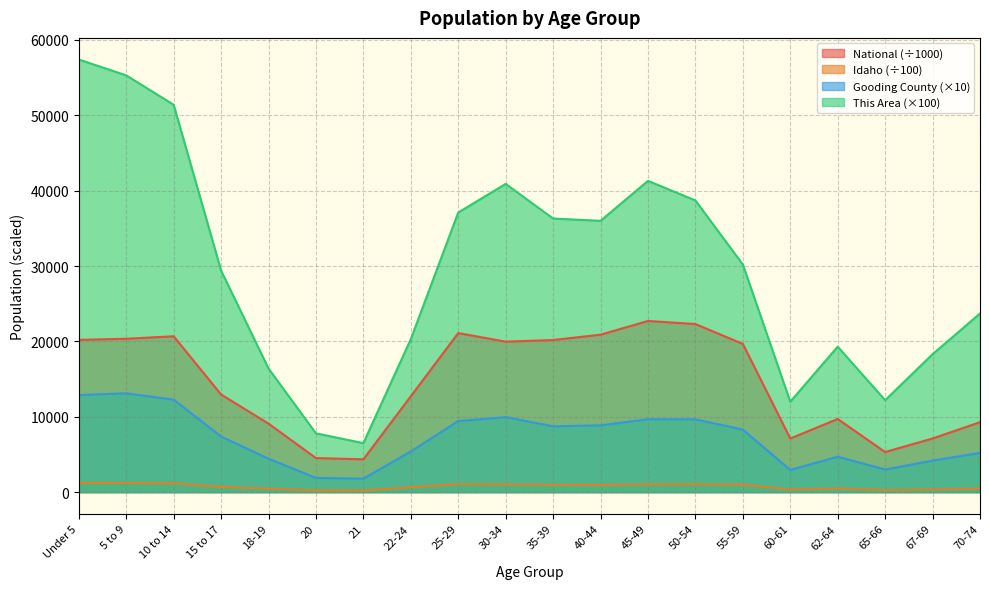

What is the spread (max minus min) of values at 20?

7578.0